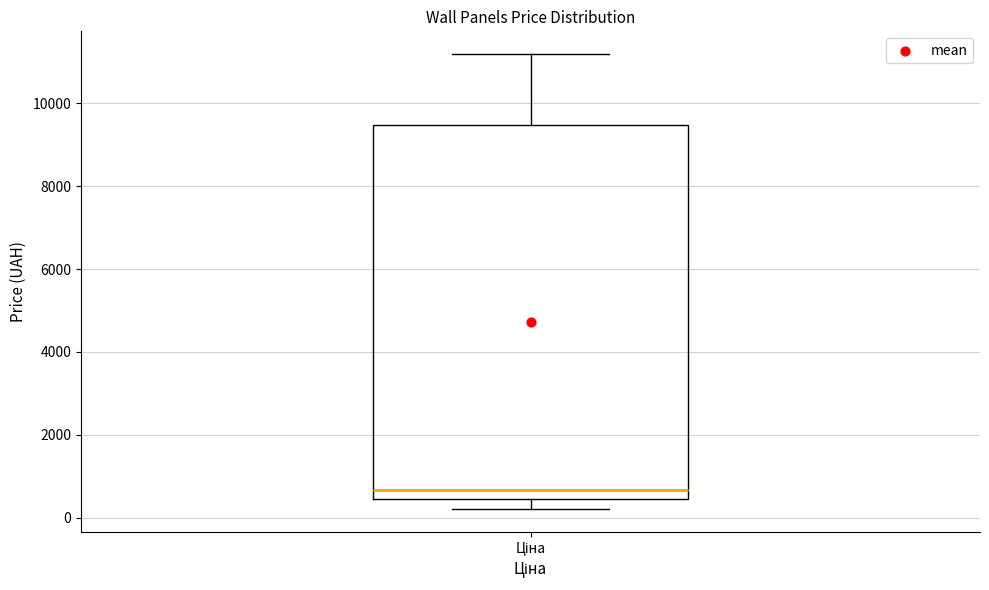

Where does the median line of the box for Ціна sit on the y-axis? The values are not printed on the chart, so give them approximately, as read against the axis.

600